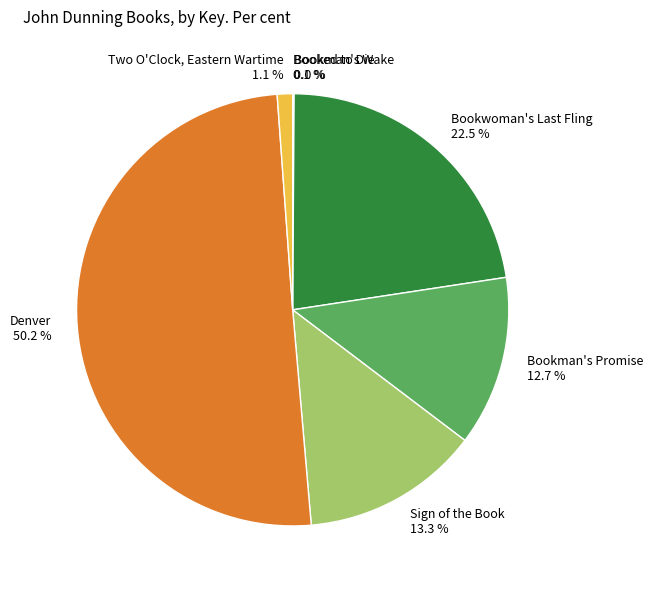

Which has a higher value, Denver 50.2 % or Bookman's Promise 12.7 %?

Denver 50.2 %